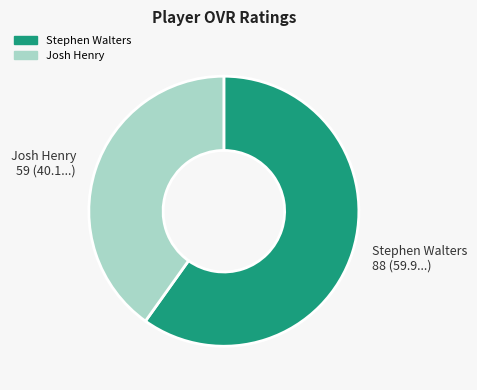

Which slice is the smallest?

Josh Henry